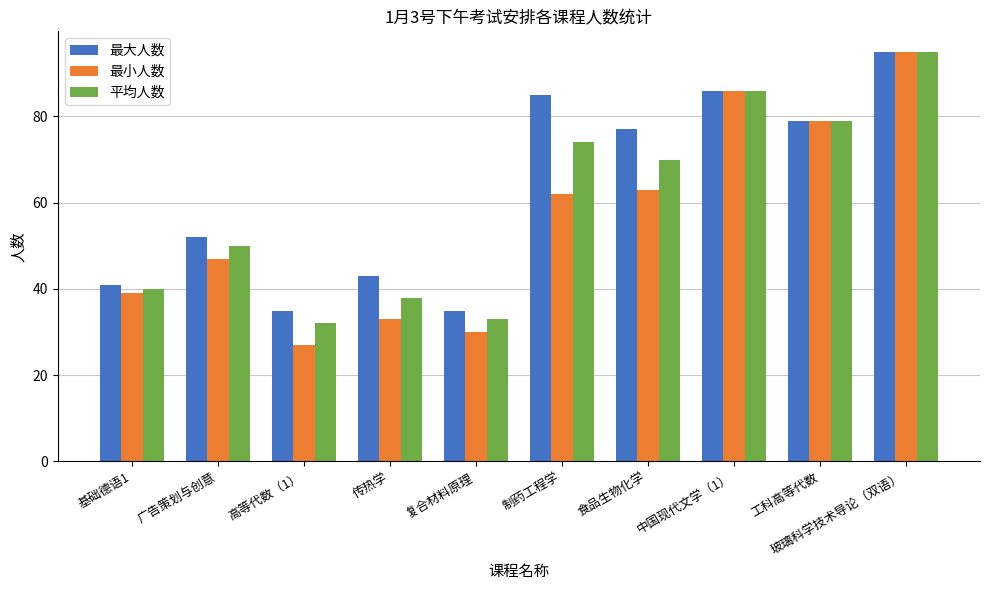

How many values in the 平均人数 series are below 70?

5